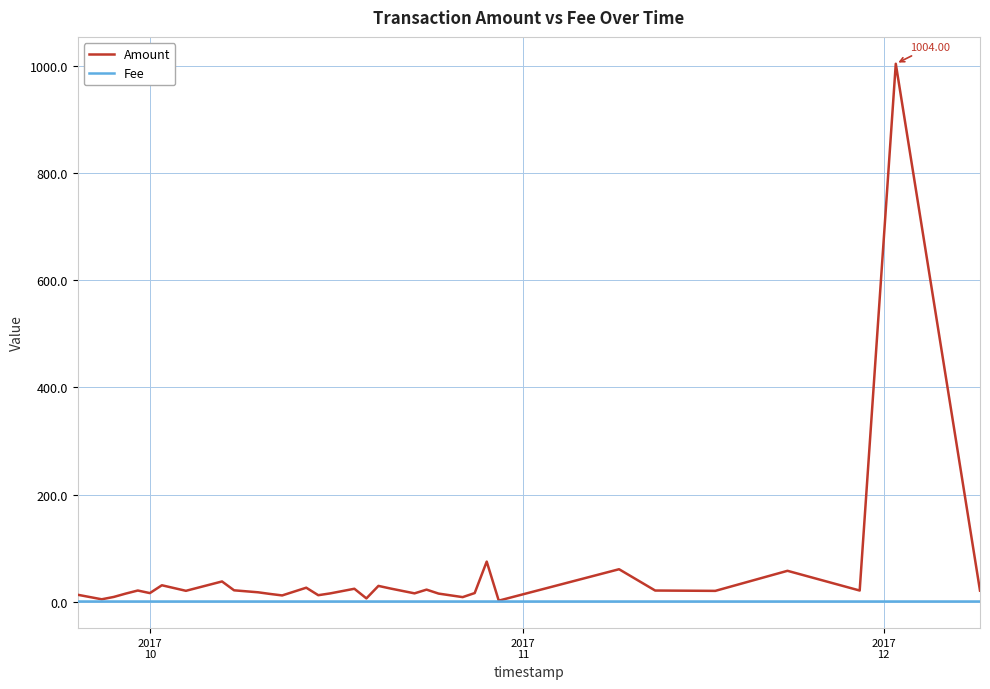

Which series has the largest total across all categories?

Amount